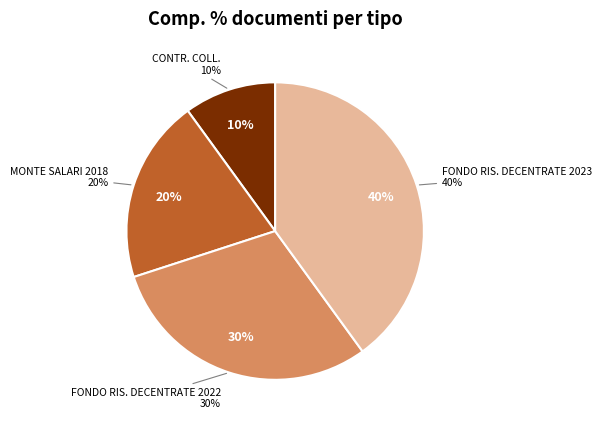

Does MONTE SALARI 2018 account for over 50% of the chart?

No